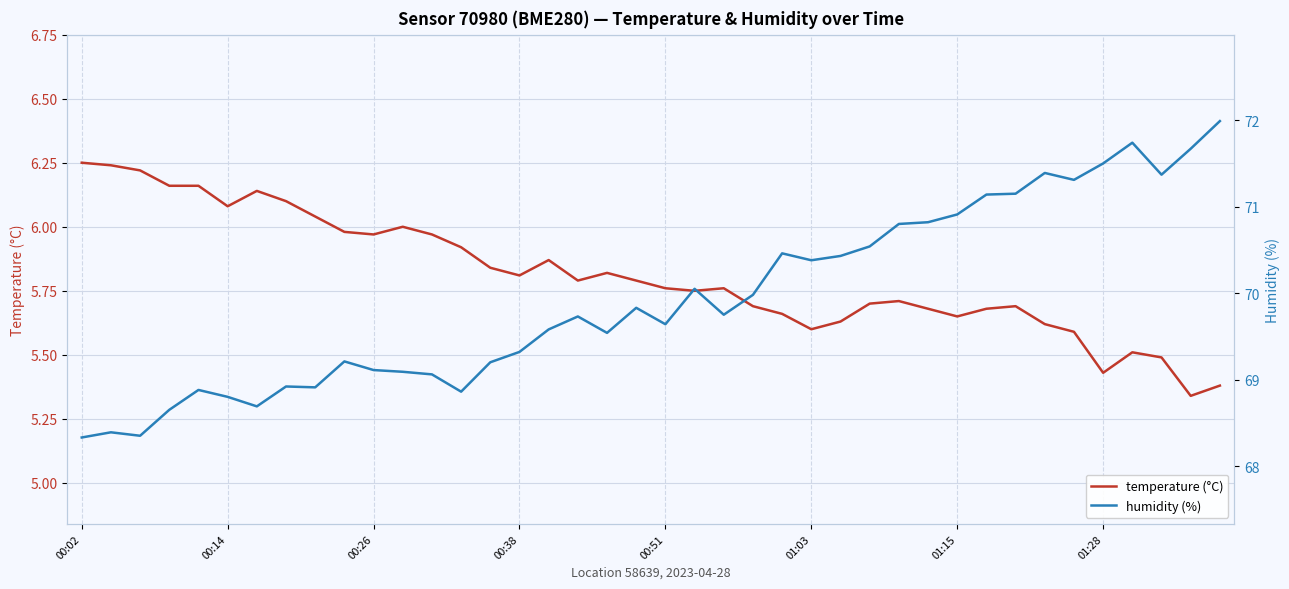

What value does the humidity (%) series have at 21?

70.0